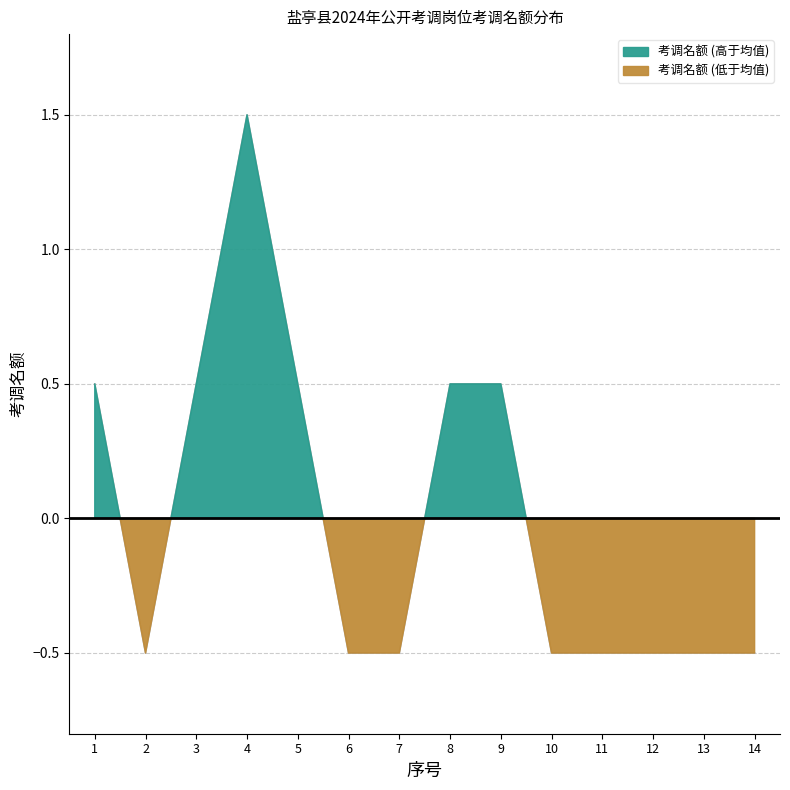

Reading right to left, what are all the values shown in this chart?

-0.5	-0.5	-0.5	-0.5	-0.5	0.5	0.5	-0.5	-0.5	0.5	1.5	0.5	-0.5	0.5